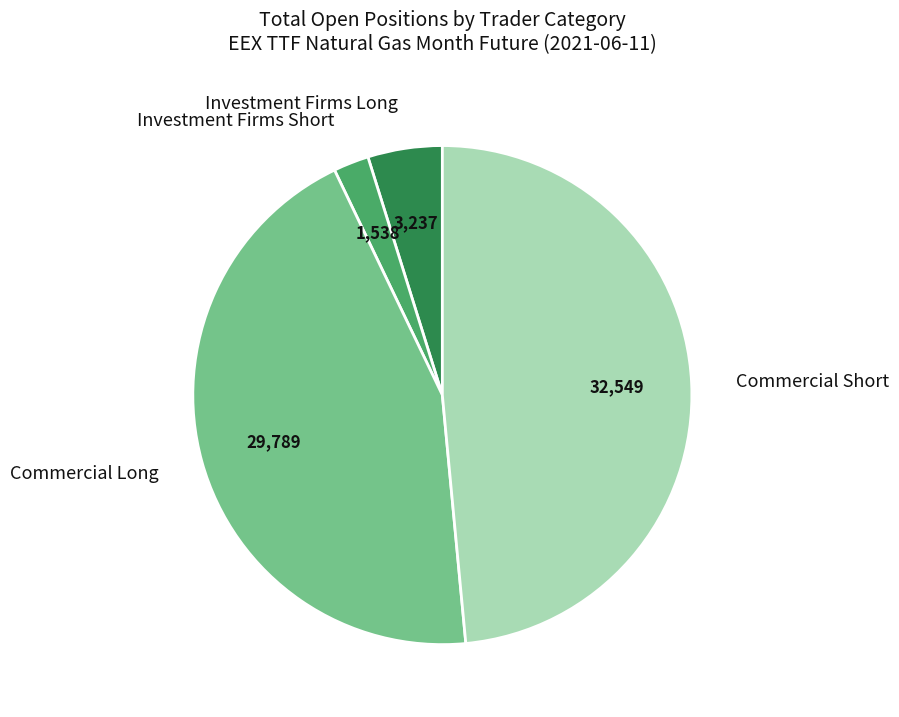

Combined, do Commercial Short and Investment Firms Short account for over 50%?

Yes